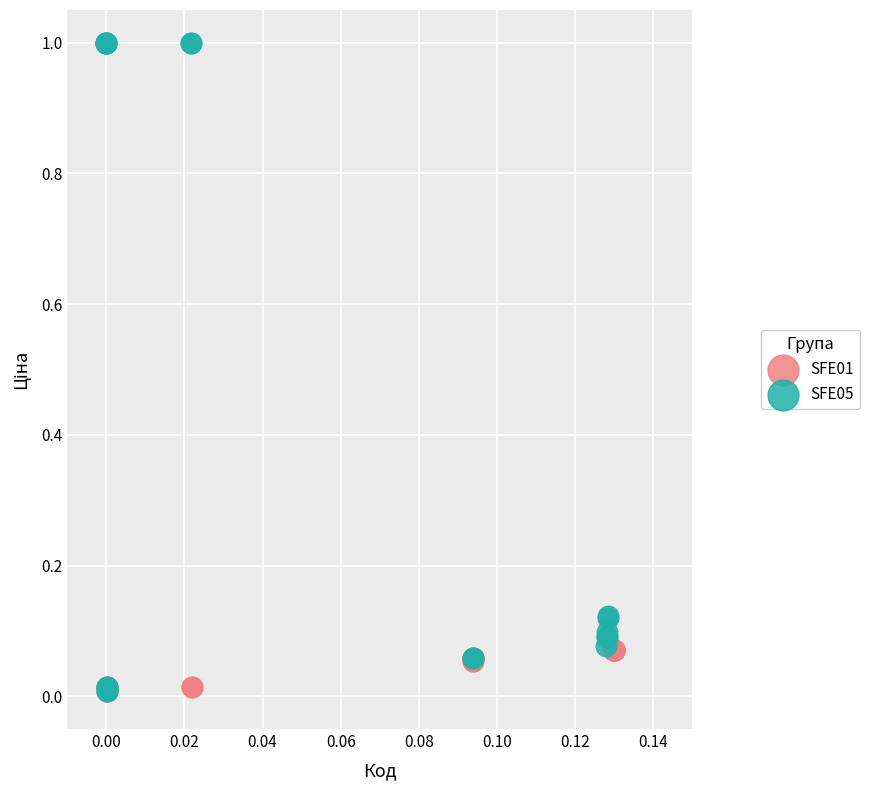

Which series reaches the maximum Y coordinate?

SFE05